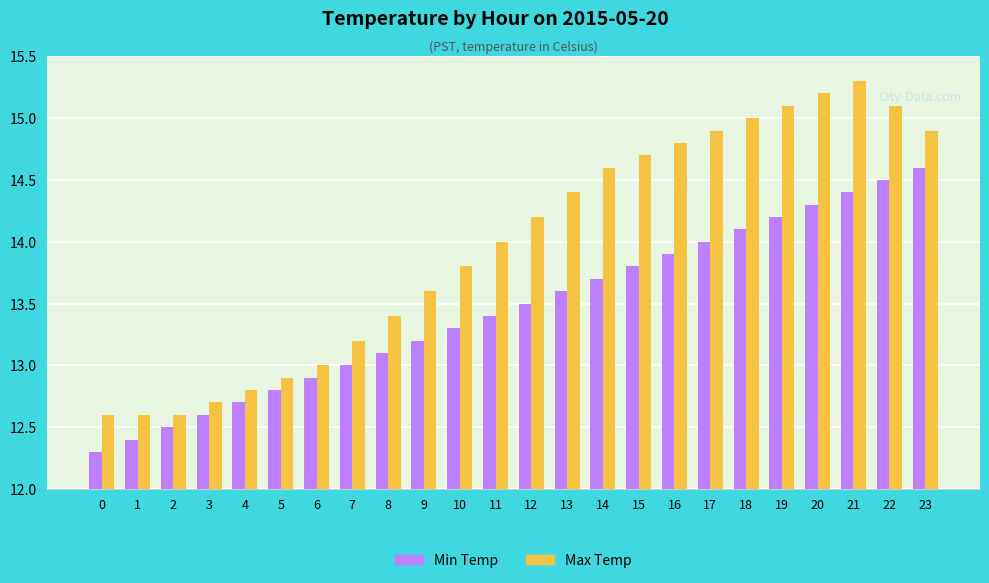

How many data points does each series have?

24